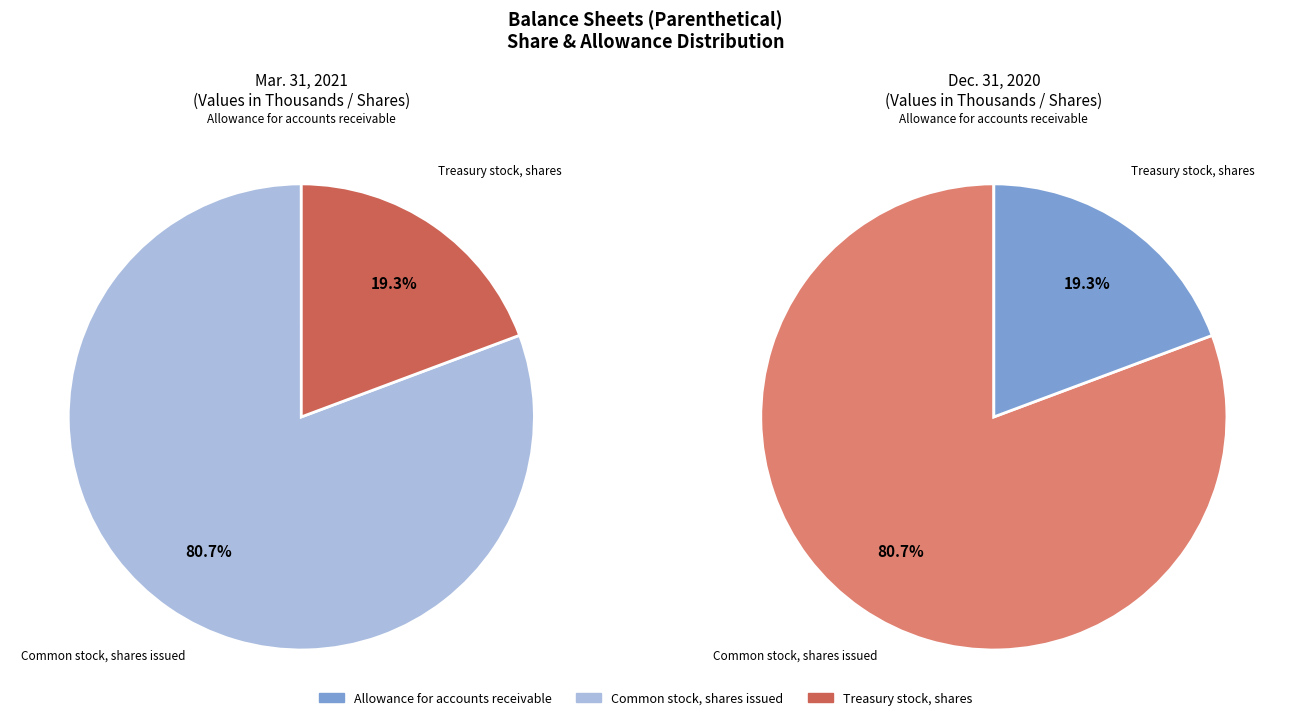

To the nearest percent, what is the difference between the largest and smallest slice percentages?

81%